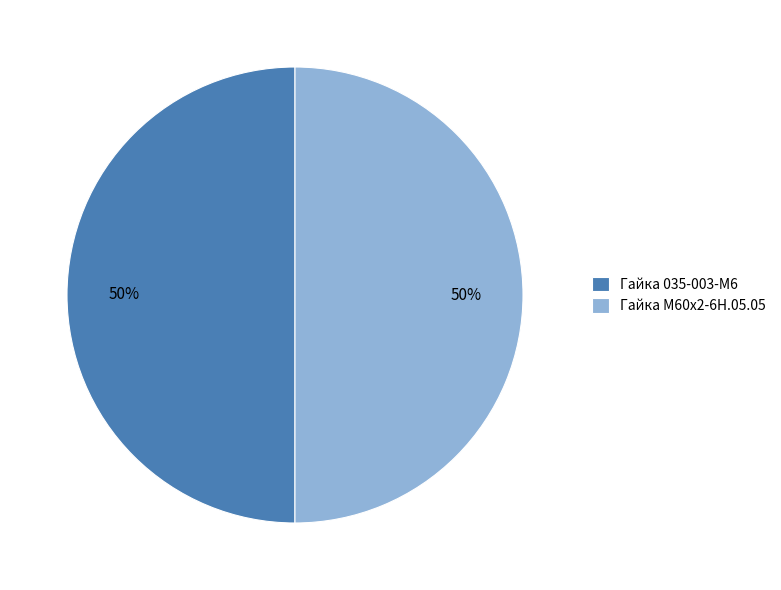

True or false: Гайка 035-003-М6 accounts for 50% of the total.

True